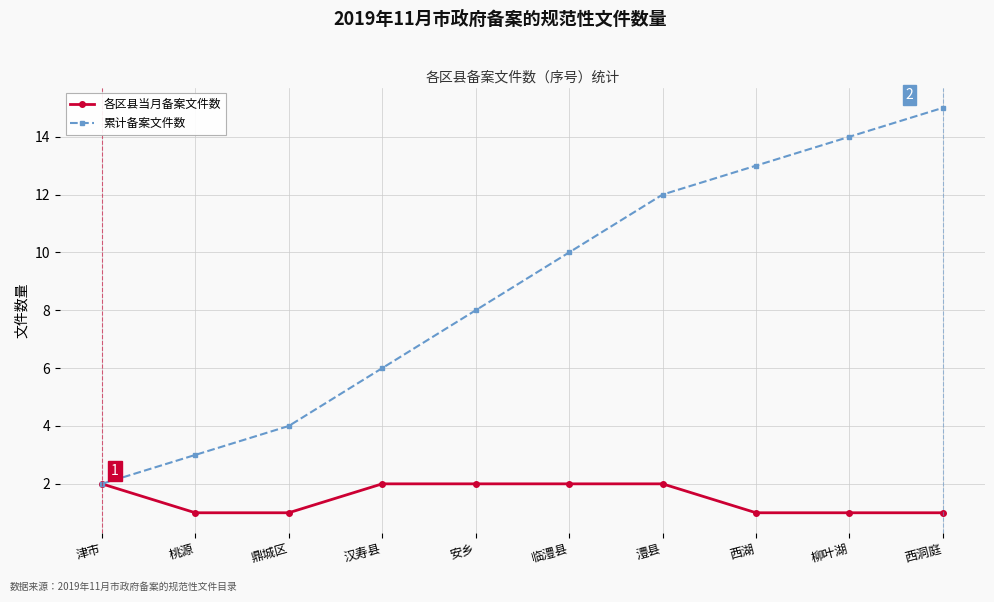

What is the maximum value for 各区县当月备案文件数?

2